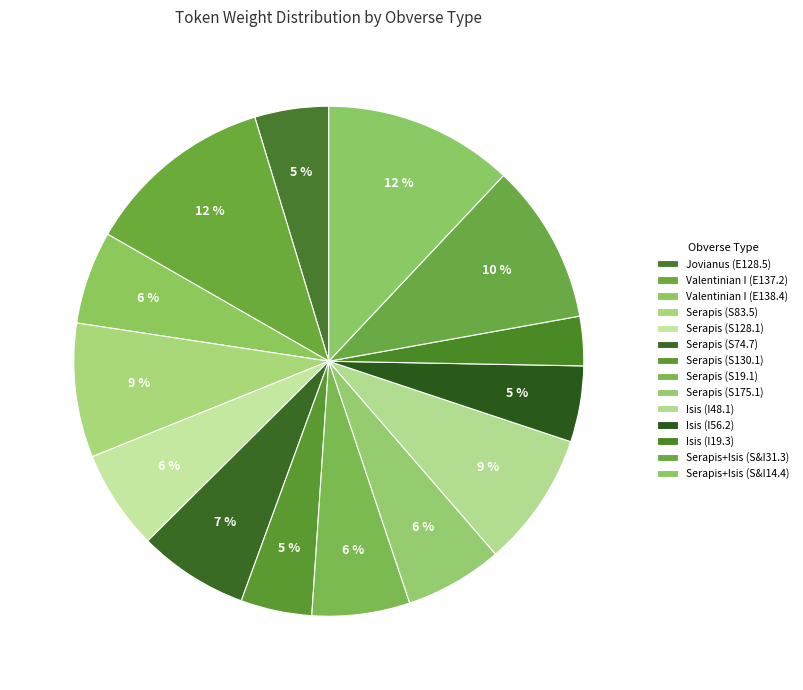

Which slice is the smallest?

Draped bust of Isis - I19.3